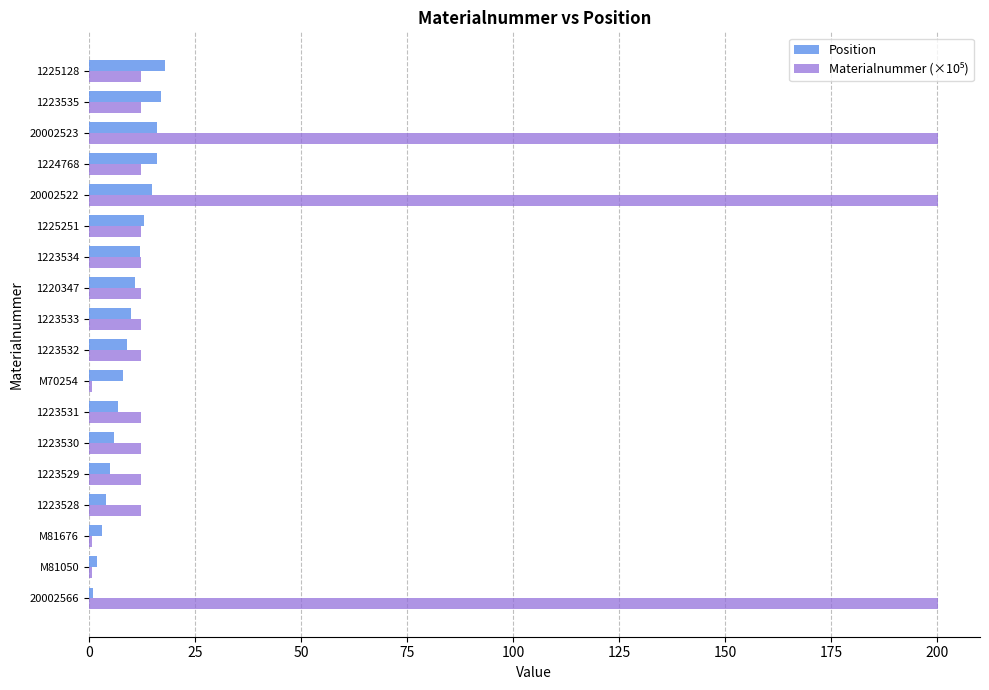

What is the highest value of the Position series?

18.0